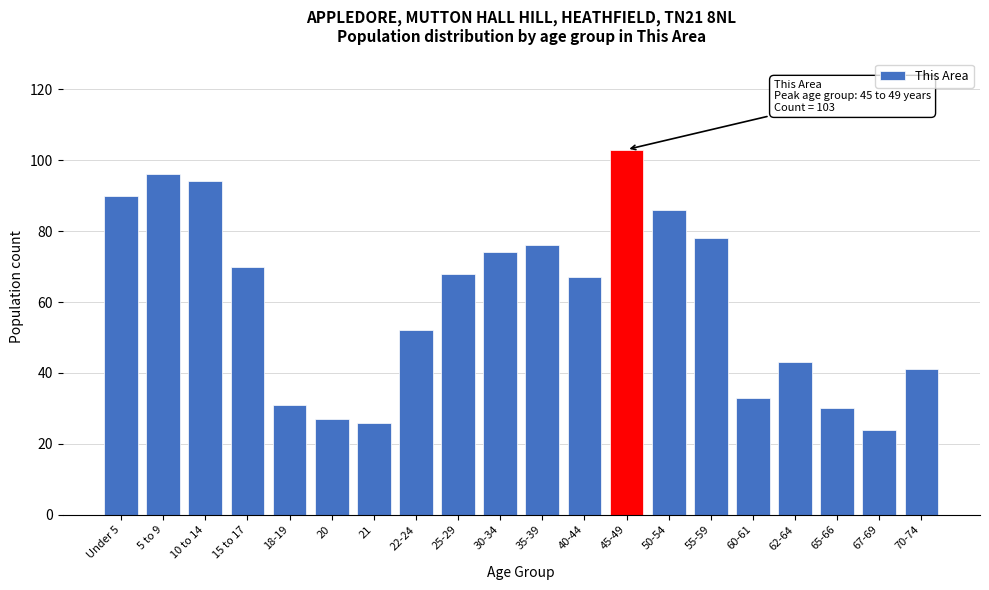

Reading right to left, extract all data points from this chart.

70-74=41	67-69=24	65-66=30	62-64=43	60-61=33	55-59=78	50-54=86	45-49=103	40-44=67	35-39=76	30-34=74	25-29=68	22-24=52	21=26	20=27	18-19=31	15 to 17=70	10 to 14=94	5 to 9=96	Under 5=90